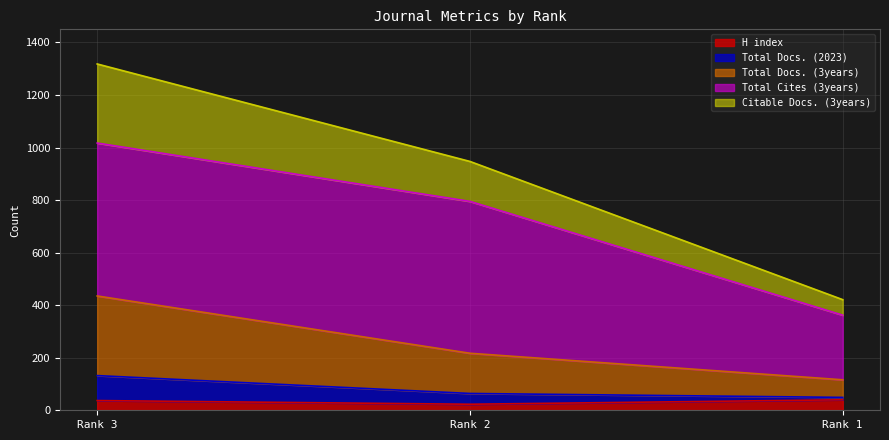

What is the highest value of the H index series?

40